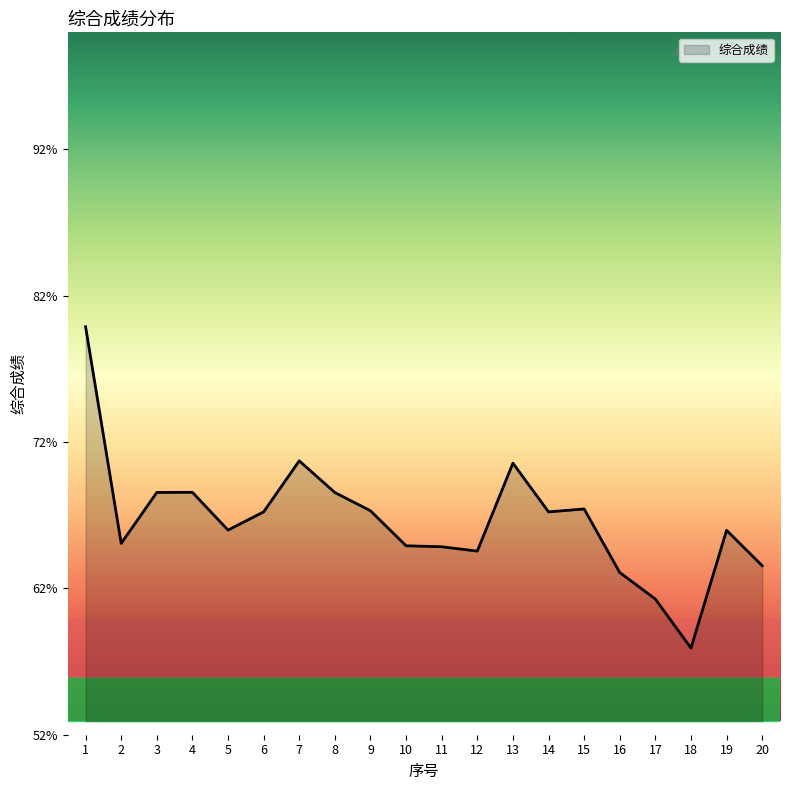

What is the difference between the values at 20 and 19?

2.4